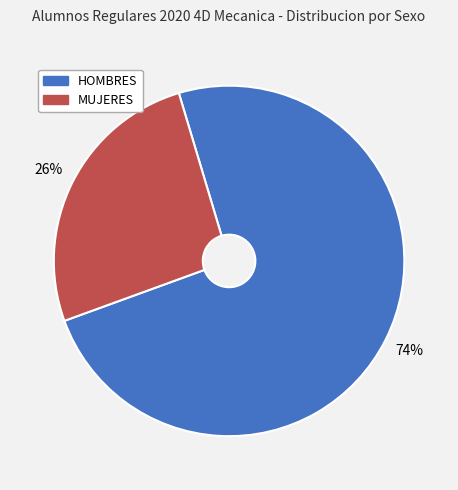

Which has a higher value, MUJERES or HOMBRES?

HOMBRES